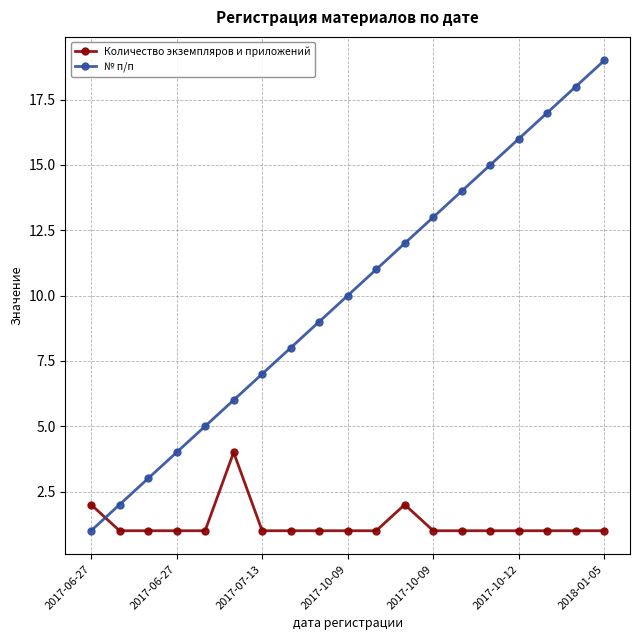

How many data points in № п/п are less than 10?

9